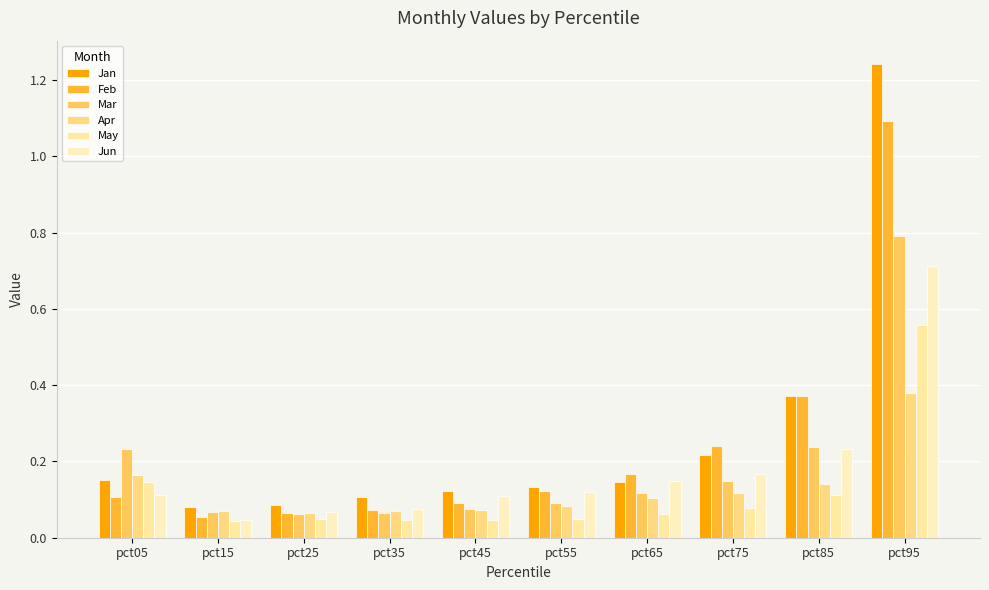

Is it true that Mar equals 0.1 at pct15?

True